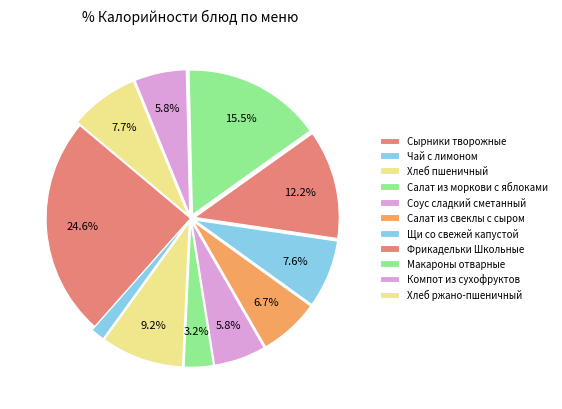

Between Соус сладкий сметанный and Сырники творожные, which is larger?

Сырники творожные